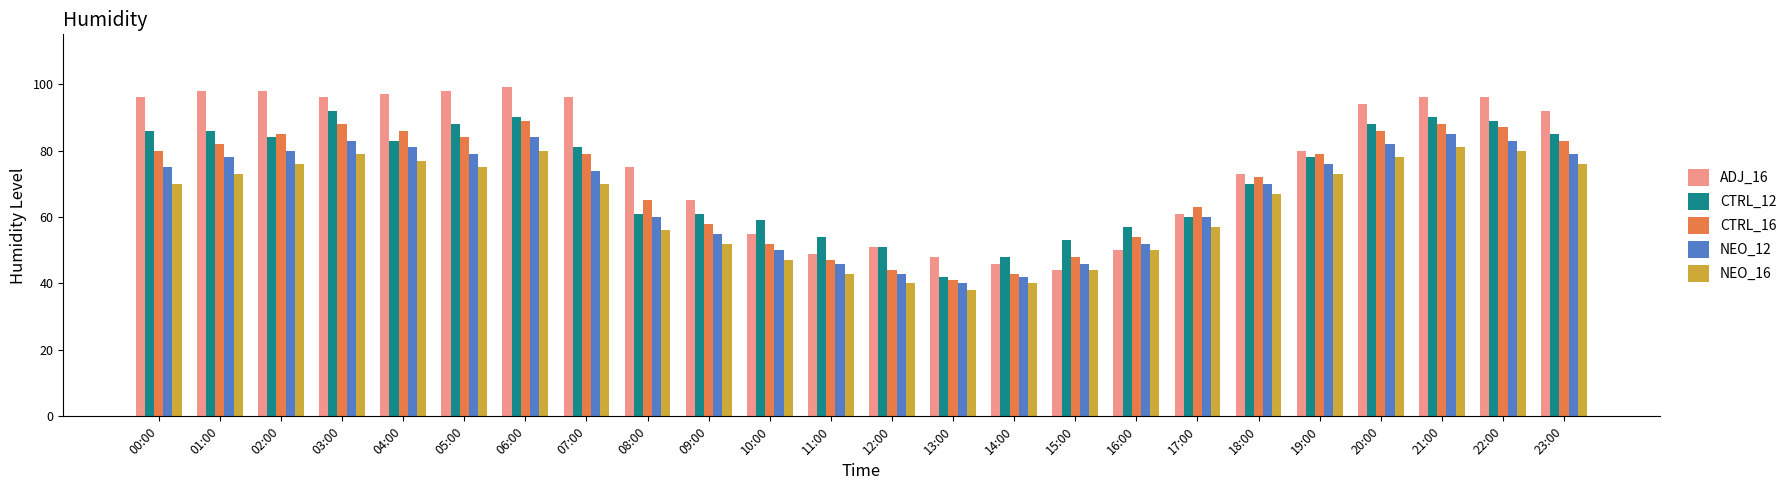

What is the difference between the highest and lowest values at 15:00?

9